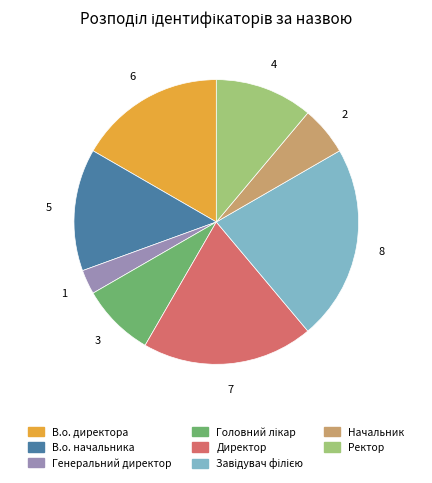

Which has a higher value, В.о. начальника or Генеральний директор?

В.о. начальника